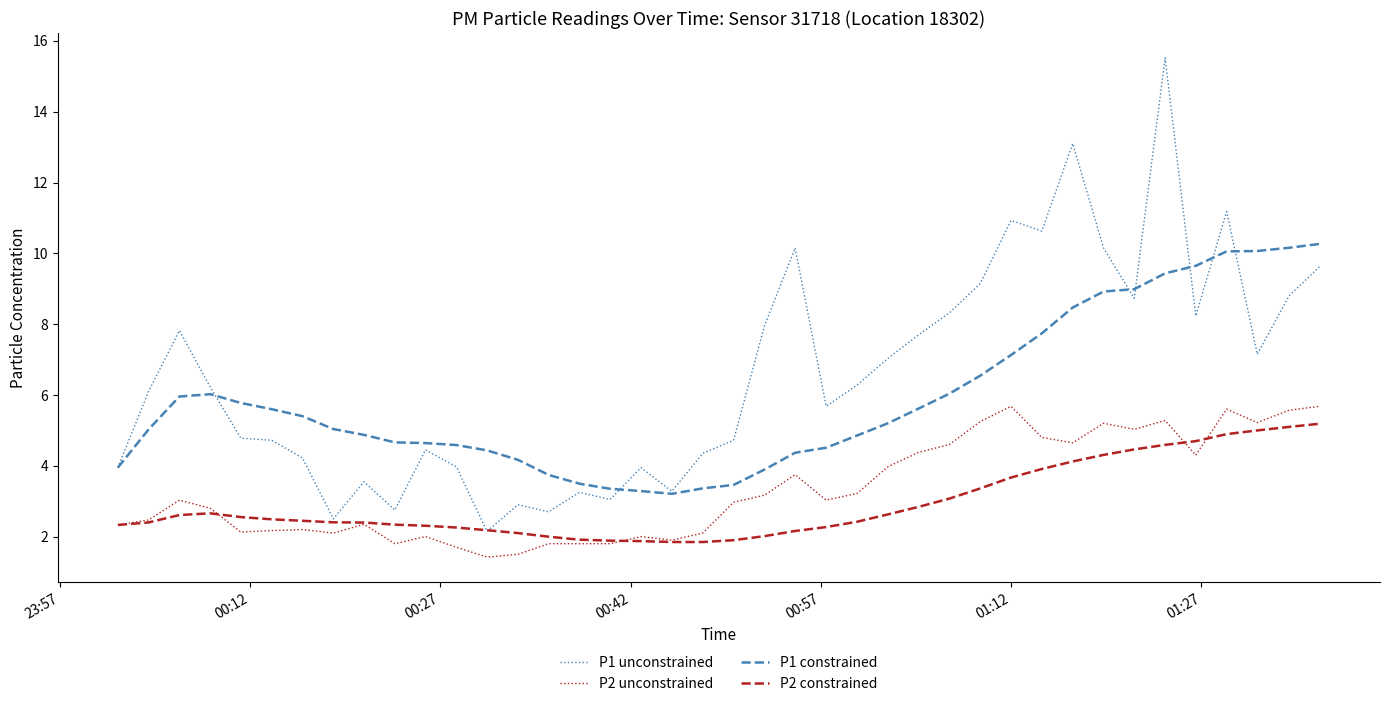

True or false: P1 unconstrained and P2 unconstrained intersect in this chart.

False